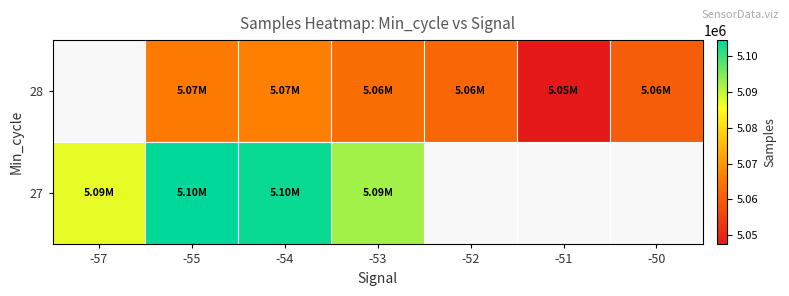

What is the approximate value of 28 at -53?

5063239.0